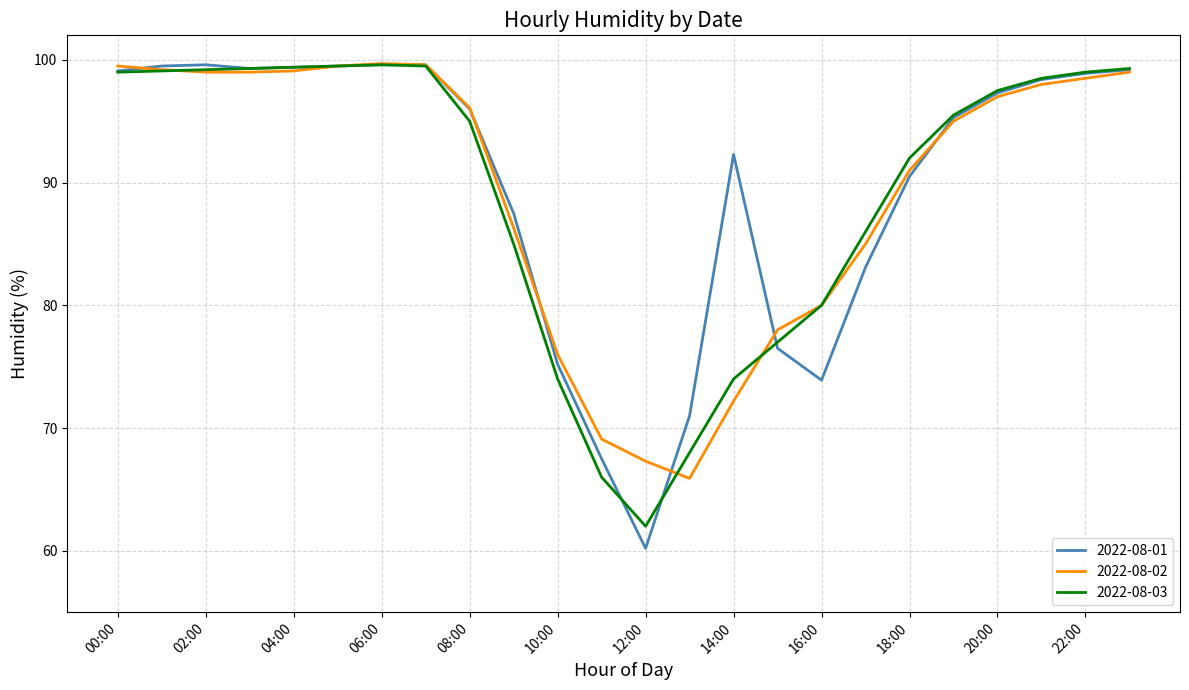

What is the maximum value shown in the chart?

99.7